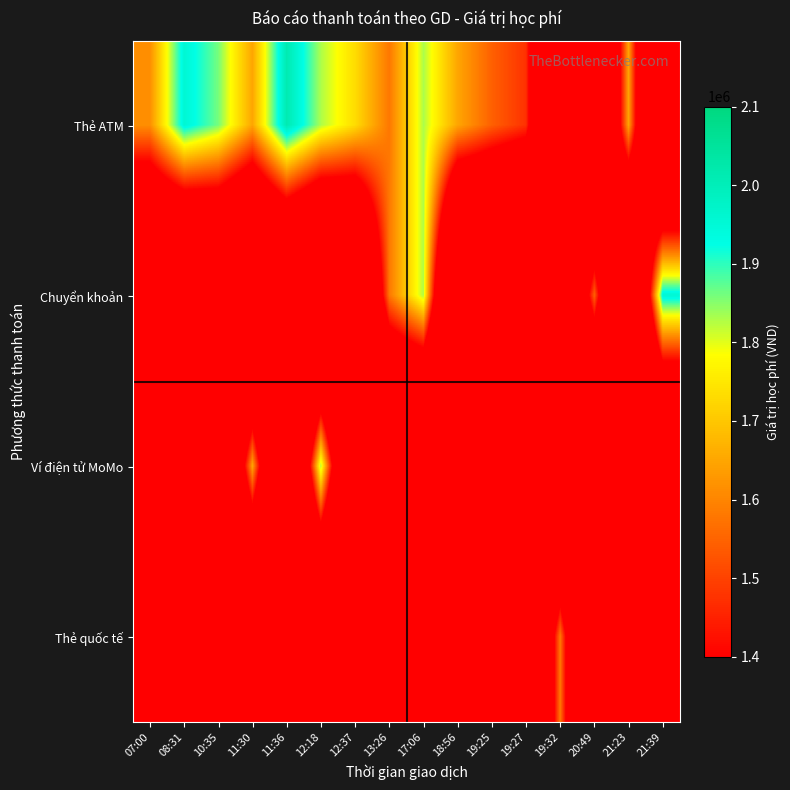

Which category has the highest value across all series?

11:36